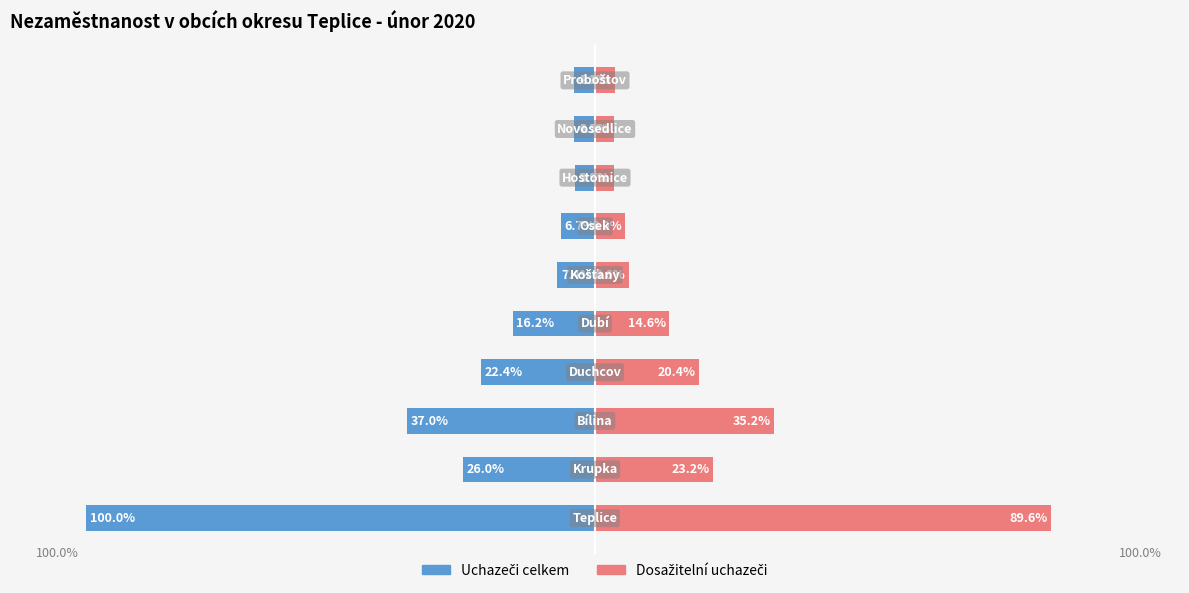

How many values in the Uchazeči celkem series are below -7?

6